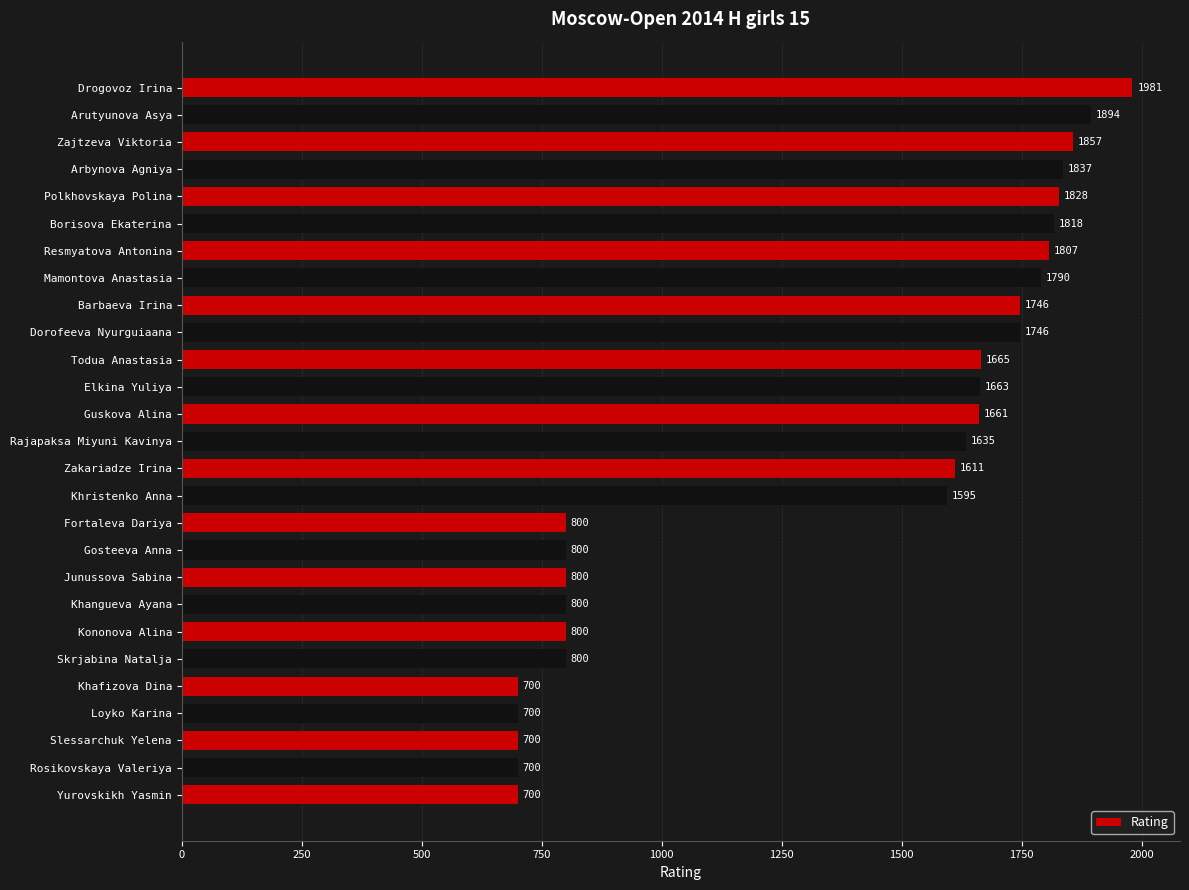

Reading top to bottom, list all the values displayed in this chart.

1981	1894	1857	1837	1828	1818	1807	1790	1746	1746	1665	1663	1661	1635	1611	1595	800	800	800	800	800	800	700	700	700	700	700